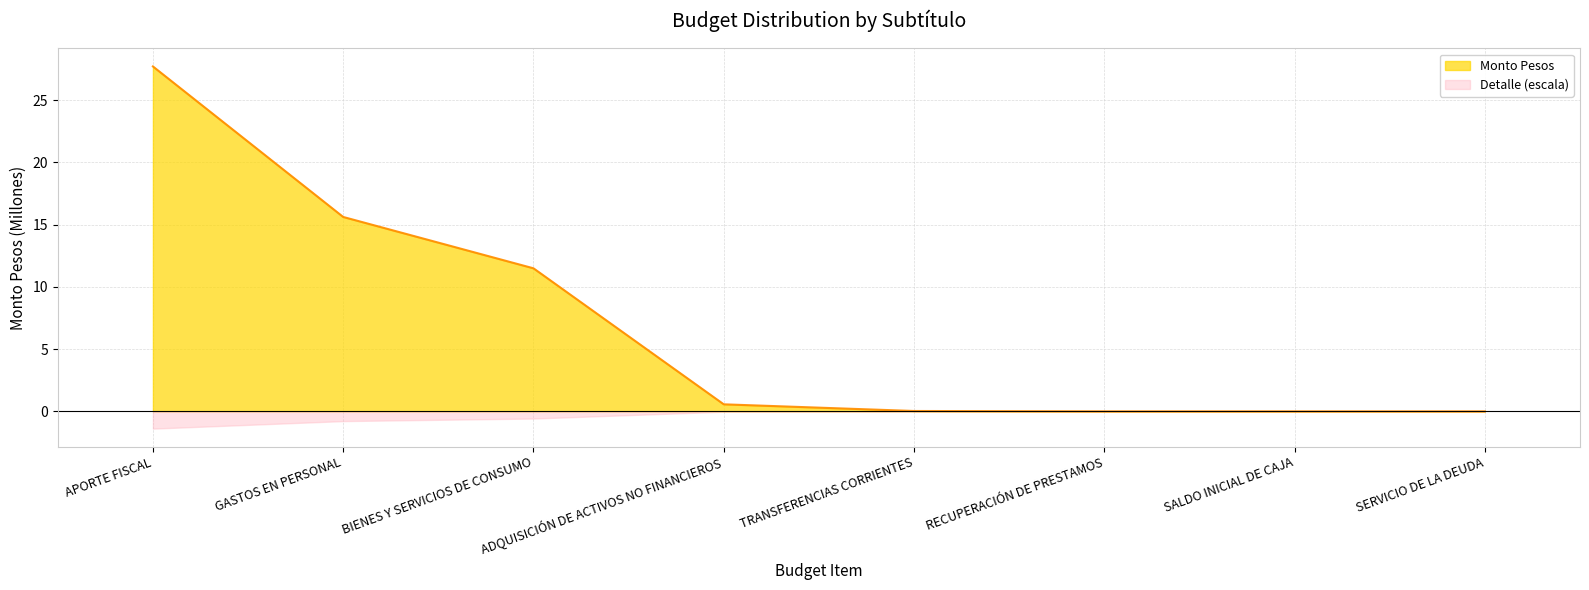

Does the chart have visible grid lines?

Yes